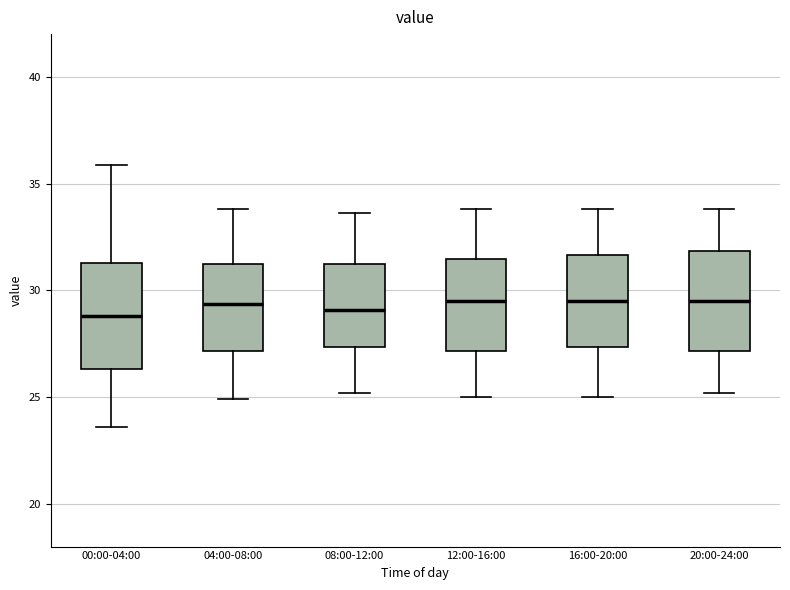

Reading left to right, transcribe this box plot: for each box, give where its median line is, the range the box spans, and where its two whiskers end, as read against the y-axis. The values are not printed on the chart, so give them approximately, as read against the axis.

00:00-04:00: median 29.0, box 26.5 to 31.5, whiskers 23.5 to 36.0
04:00-08:00: median 29.5, box 27.0 to 31.5, whiskers 25.0 to 34.0
08:00-12:00: median 29.0, box 27.5 to 31.5, whiskers 25.0 to 33.5
12:00-16:00: median 29.5, box 27.0 to 31.5, whiskers 25.0 to 34.0
16:00-20:00: median 29.5, box 27.5 to 31.5, whiskers 25.0 to 34.0
20:00-24:00: median 29.5, box 27.0 to 32.0, whiskers 25.0 to 34.0